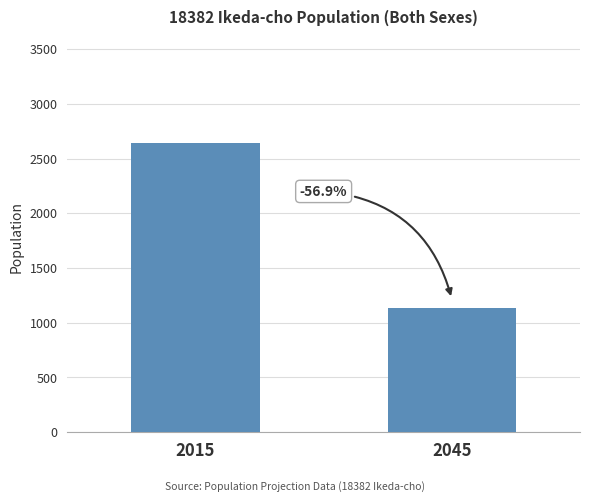

What is the minimum value shown in the chart?

1137